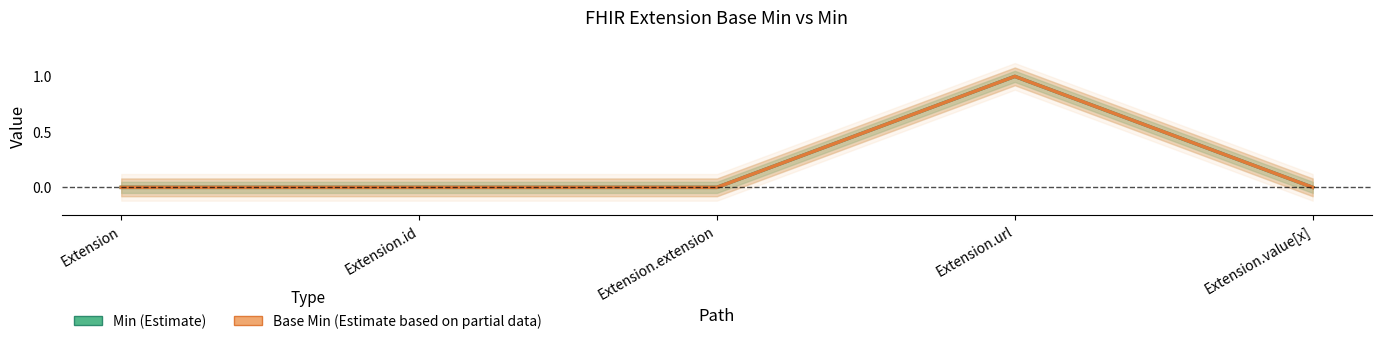

How many data points in Min are above 0?

1